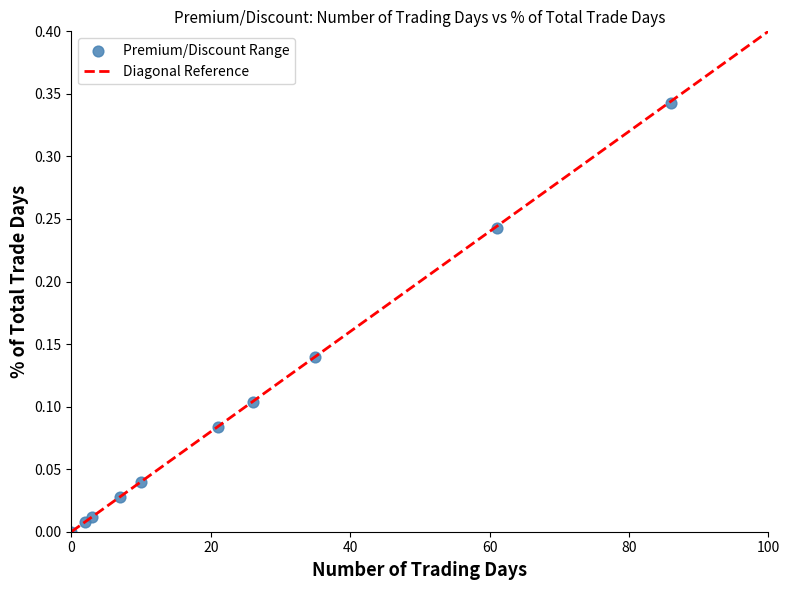

What is the average X value?

25.1